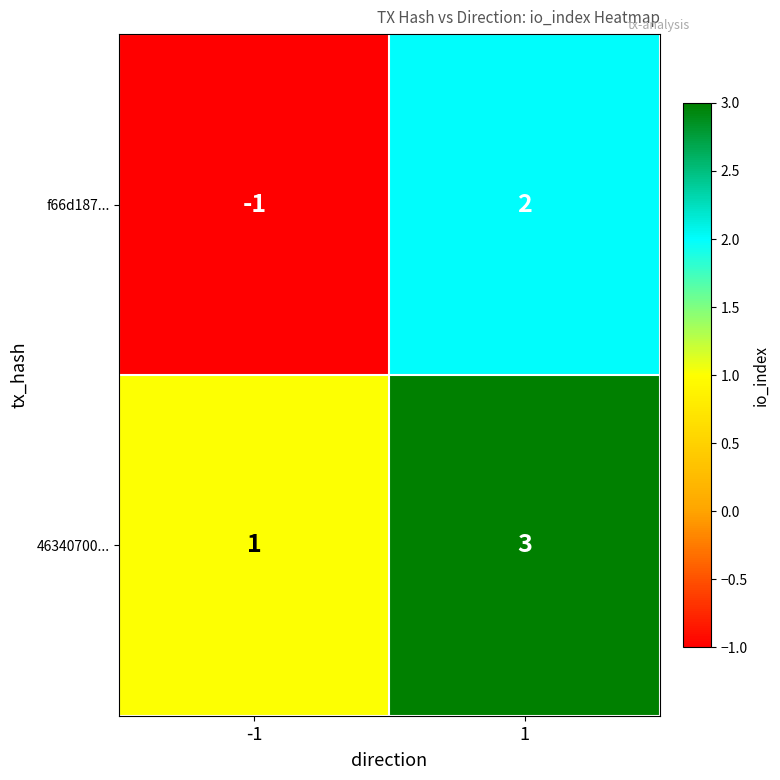

Which series has the largest total across all categories?

46340700...